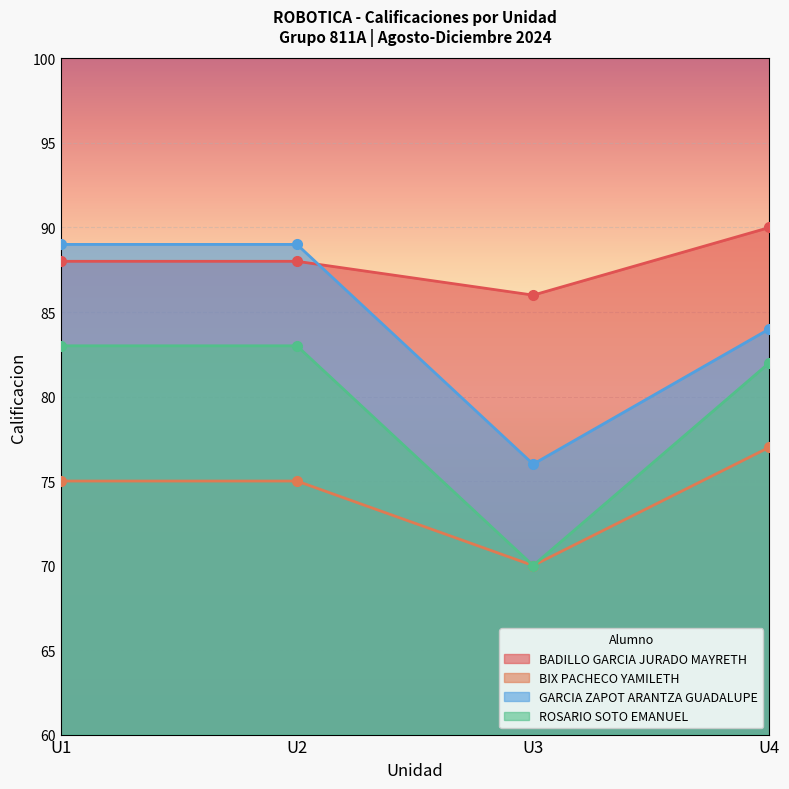

The BIX PACHECO YAMILETH series shows 77 at U4. True or false?

True